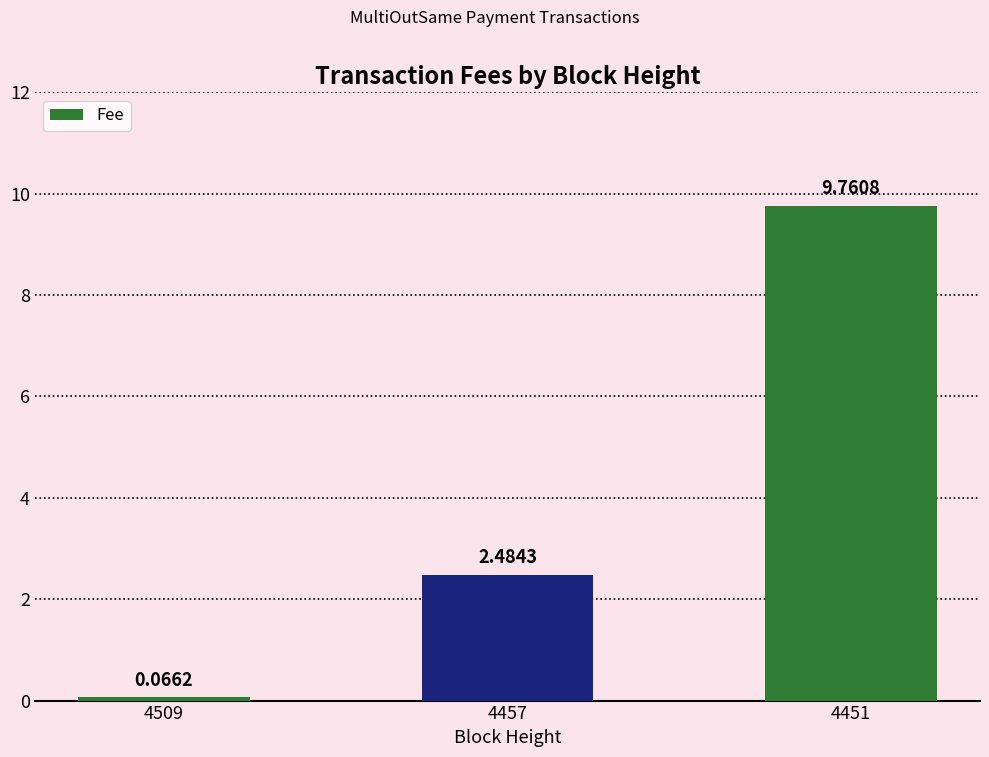

What is the change in value from 4509 to 4451?

+9.7